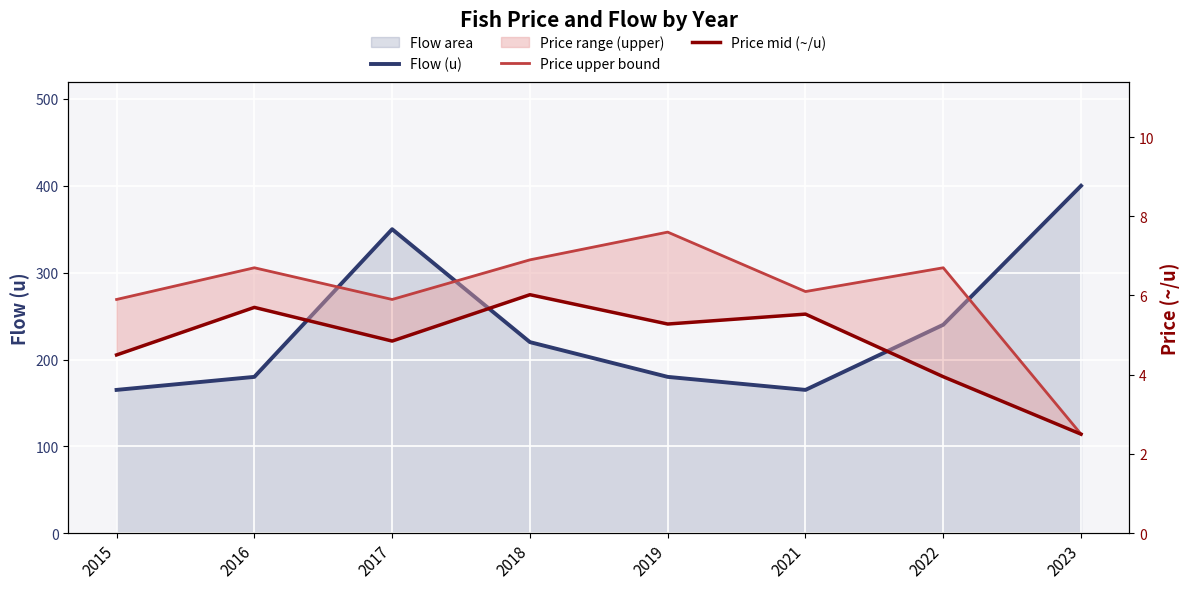

Which series has the largest range (max minus min)?

Flow (u)